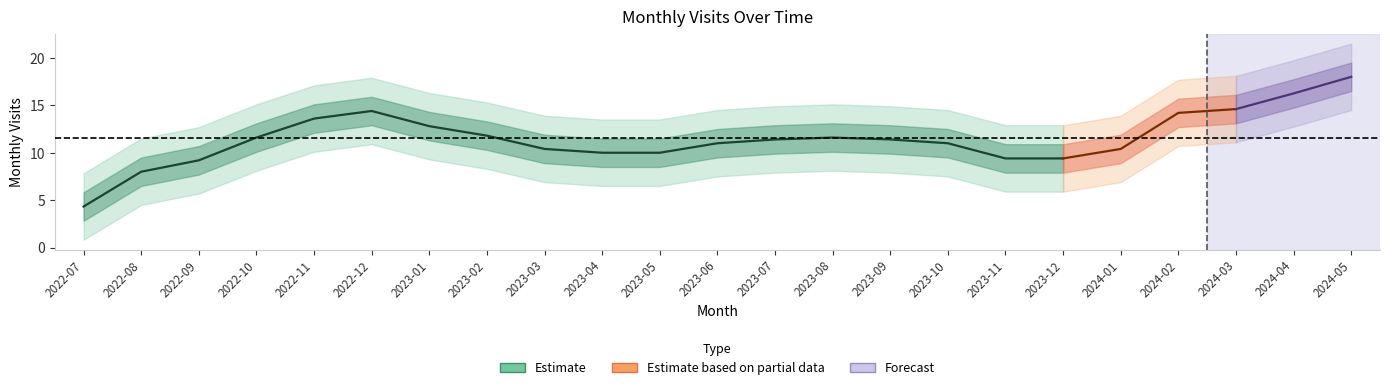

Where does the data first go above 11?

2022-10